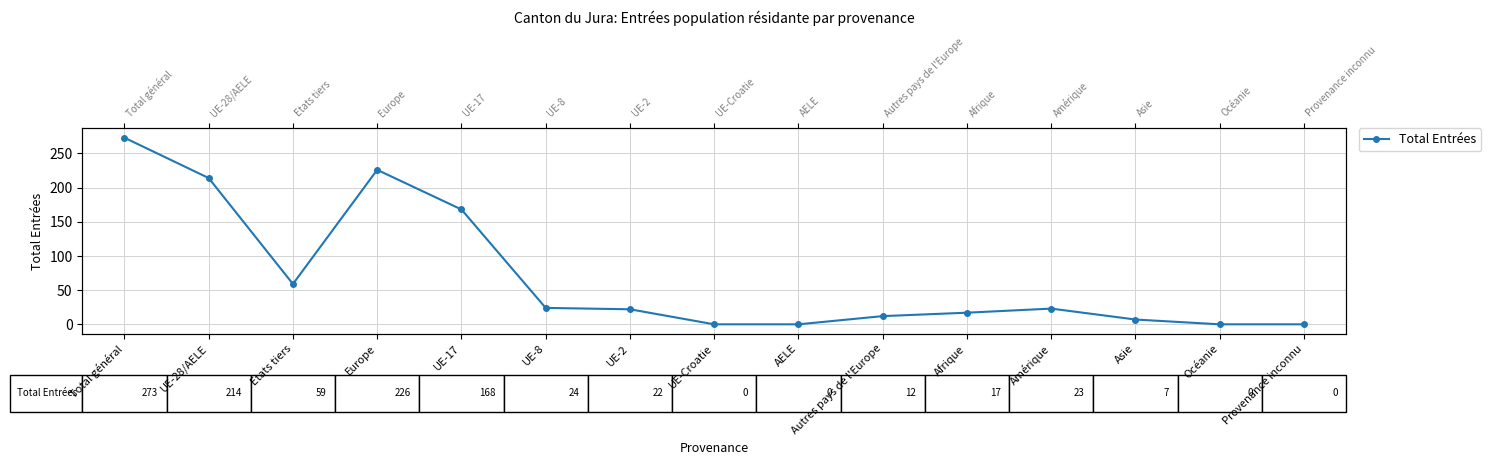

How many points are higher than both their immediate neighbors (excluding endpoints)?

2